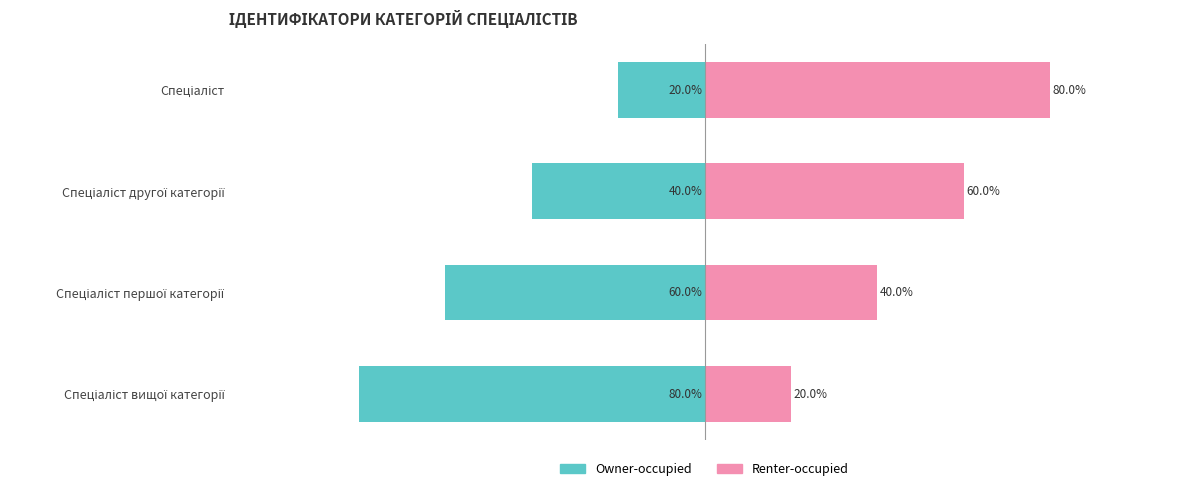

How many bars are there in total?

8